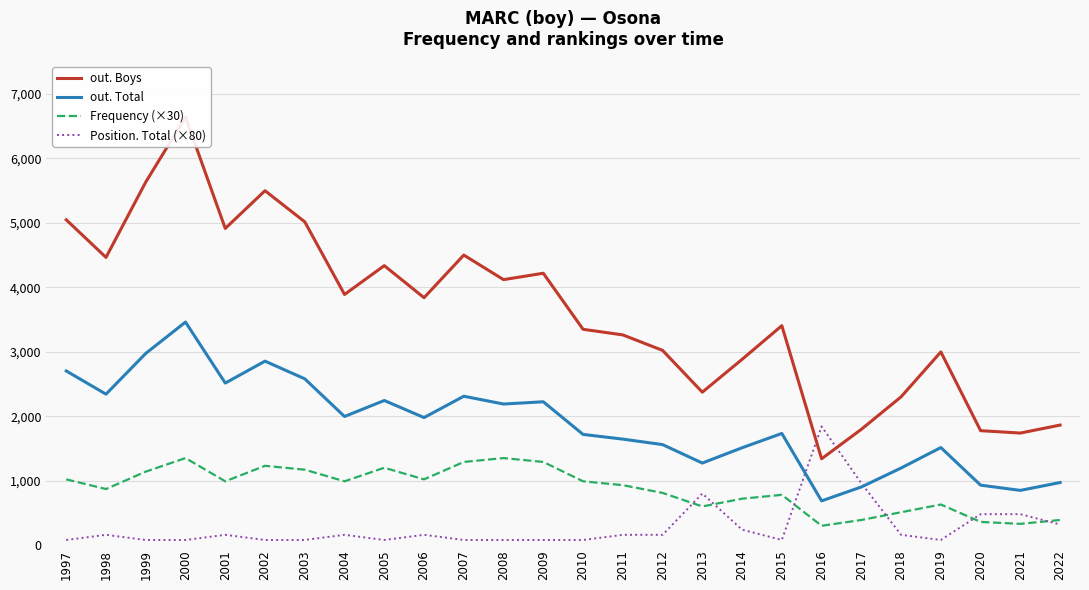

What is the sum of all Frequency (×30) values?

22650